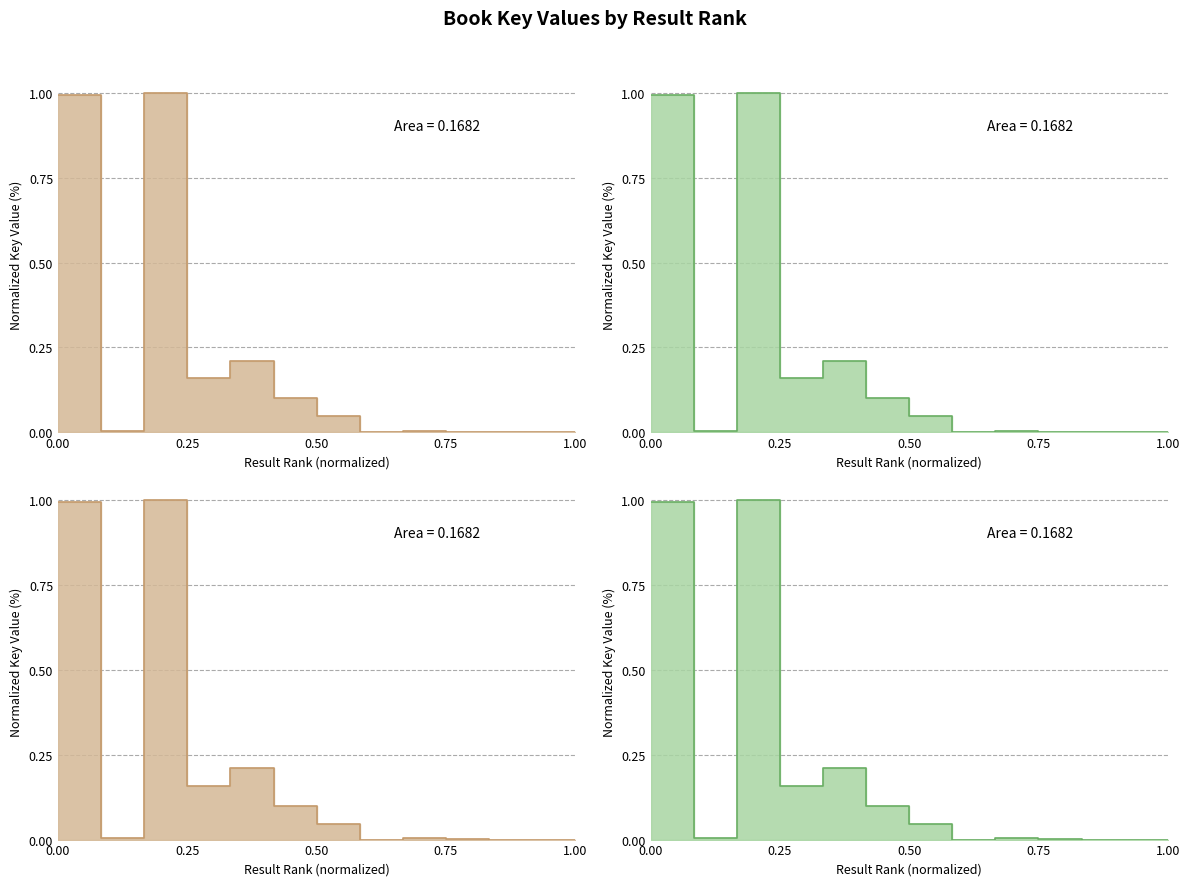

What is the difference between the maximum and minimum values?

1.0